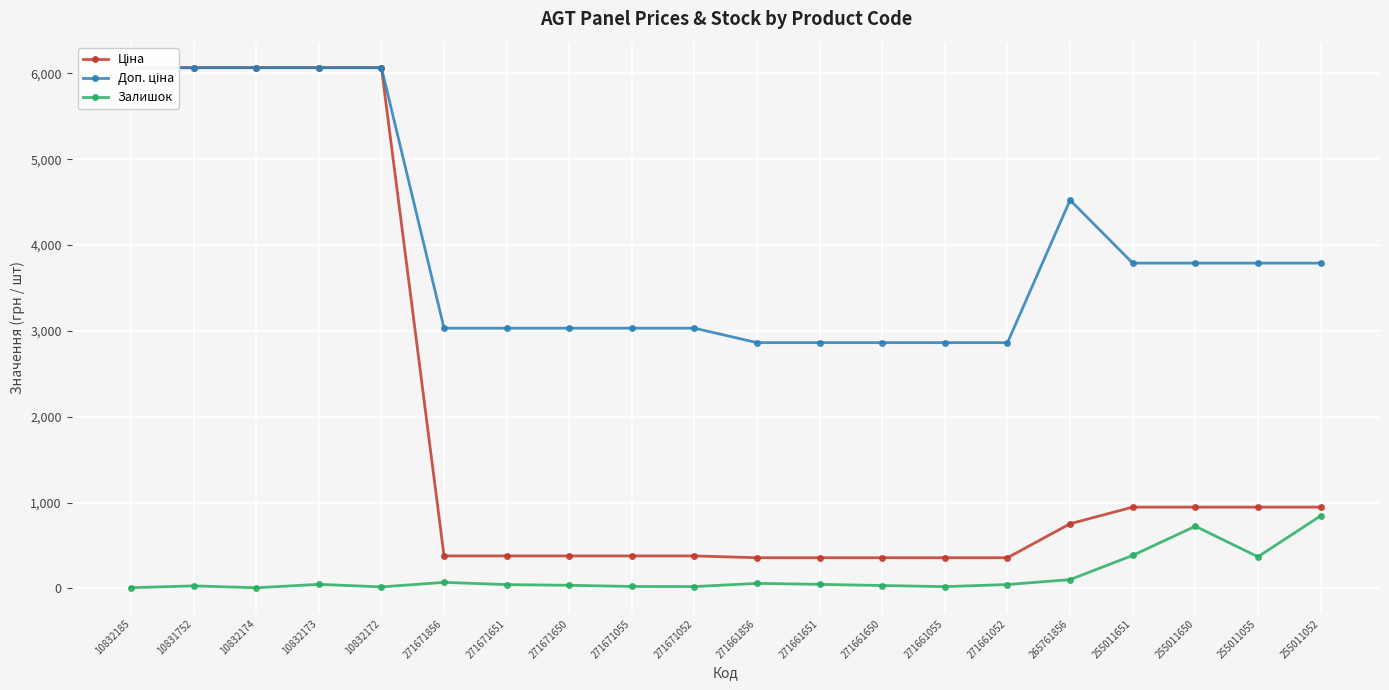

What is the difference between the second highest and minimum values in the Доп. ціна series?

3203.5